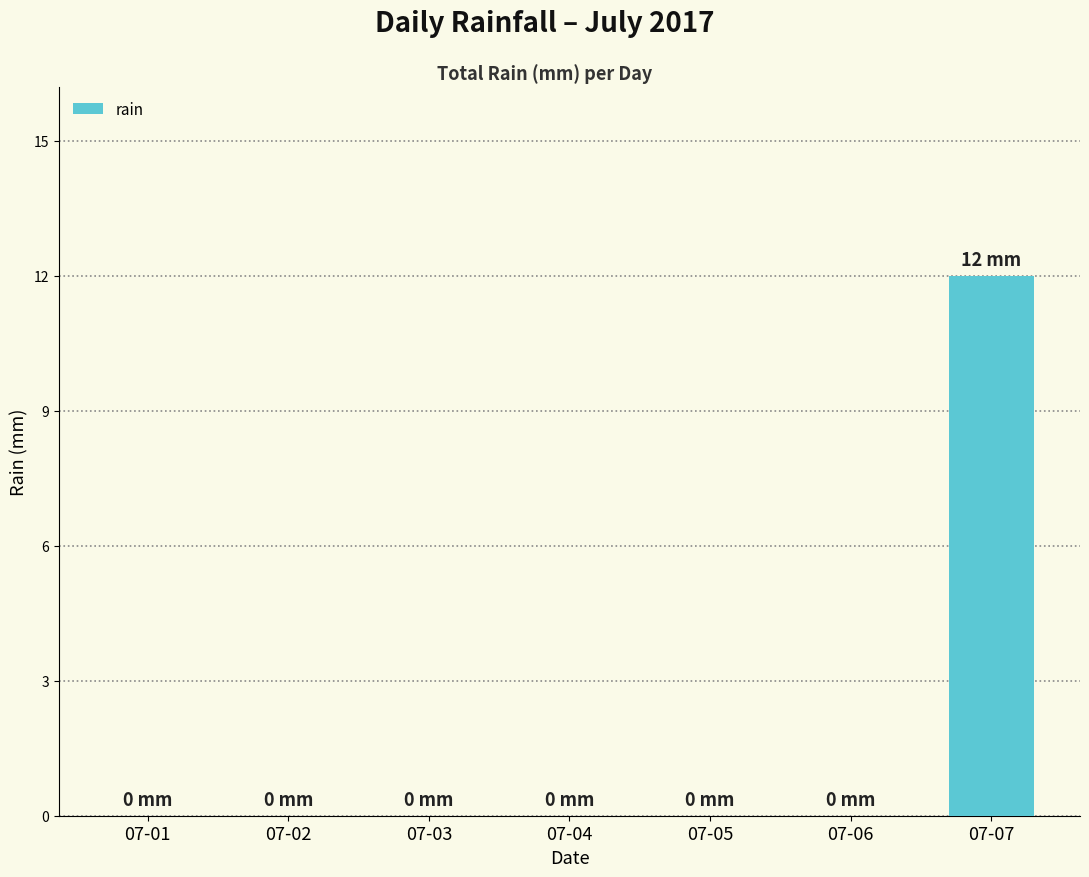

True or false: the data shows -8 at 07-05.

False